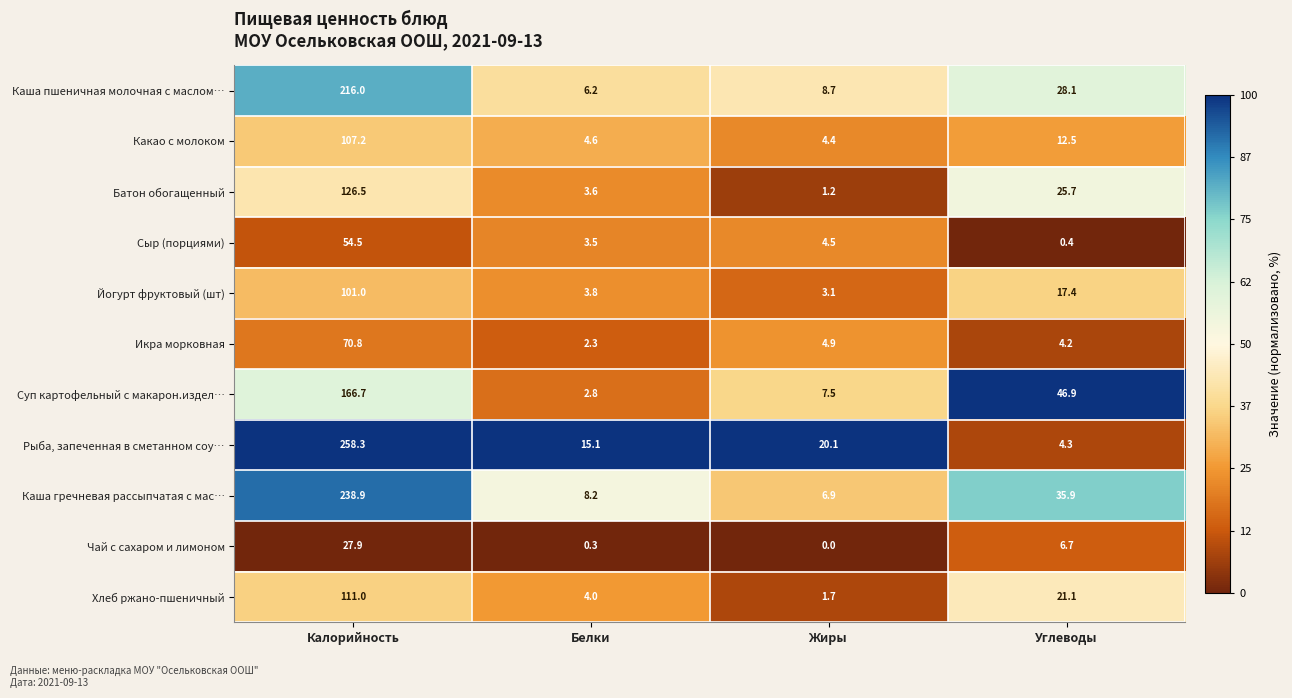

List the series in order of their peak value, highest first.

Рыба, запеченная в сметанном соу…, Каша гречневая рассыпчатая с мас…, Каша пшеничная молочная с маслом…, Суп картофельный с макарон.издел…, Батон обогащенный, Хлеб ржано-пшеничный, Какао с молоком, Йогурт фруктовый (шт), Икра морковная, Сыр (порциями), Чай с сахаром и лимоном